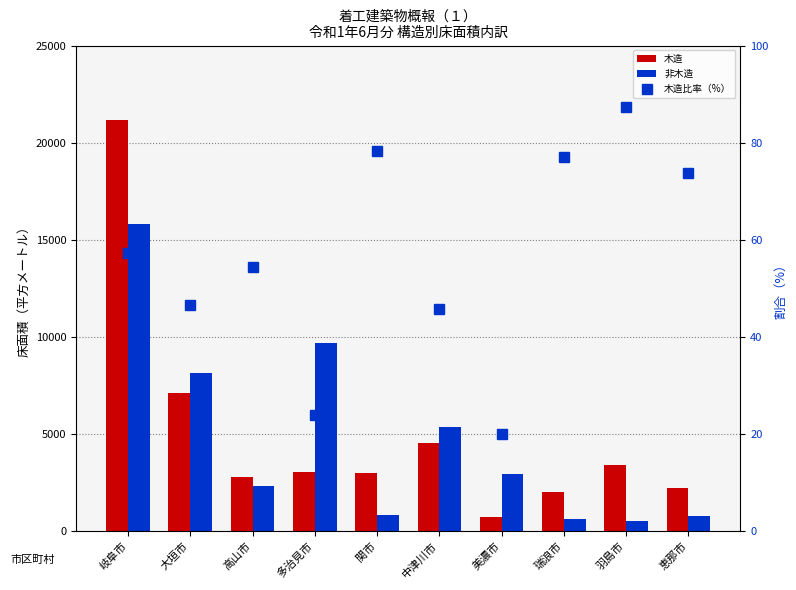

The 木造 series shows 3008.0 at 関市. True or false?

True